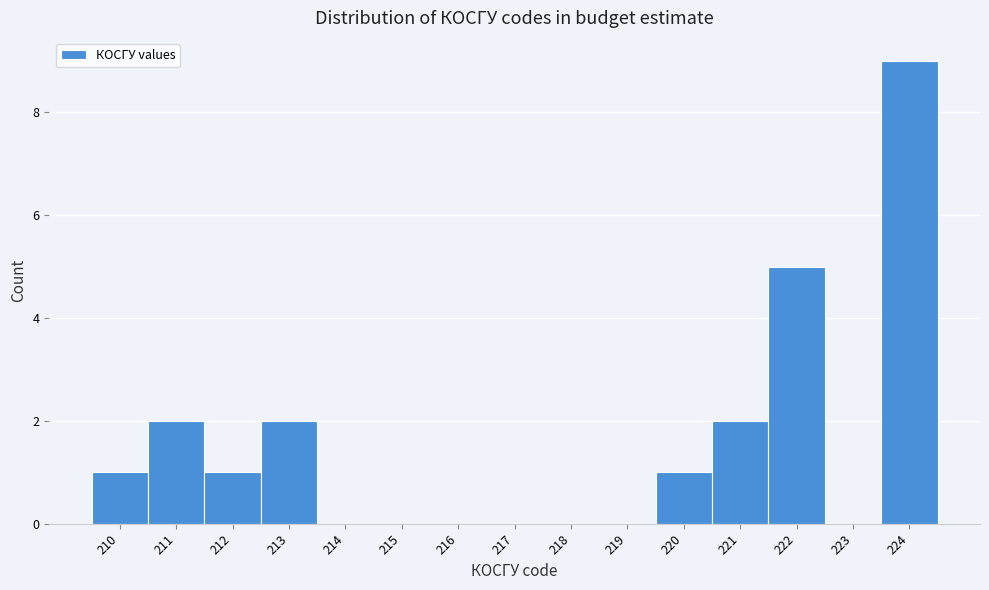

Reading right to left, transcribe all the data shown in this chart.

224=9	223=0	222=5	221=2	220=1	219=0	218=0	217=0	216=0	215=0	214=0	213=2	212=1	211=2	210=1